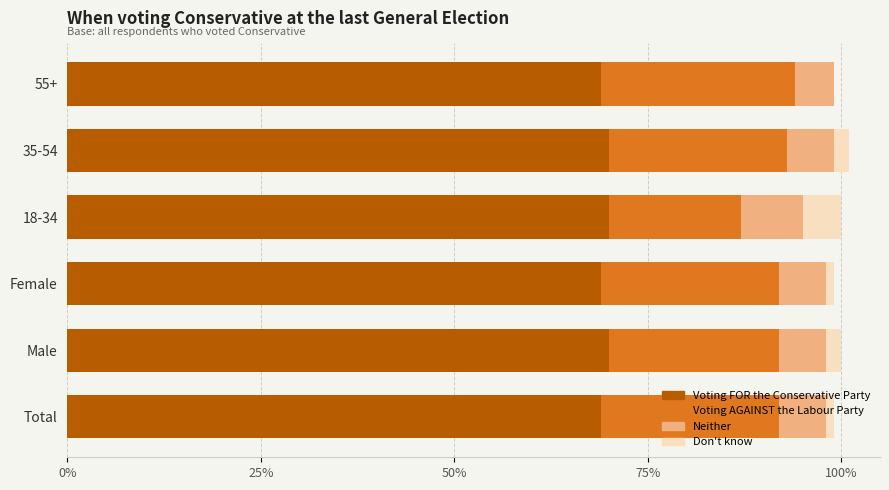

What are all the series names shown in the legend?

Voting FOR the Conservative Party, Voting AGAINST the Labour Party, Neither, Don't know